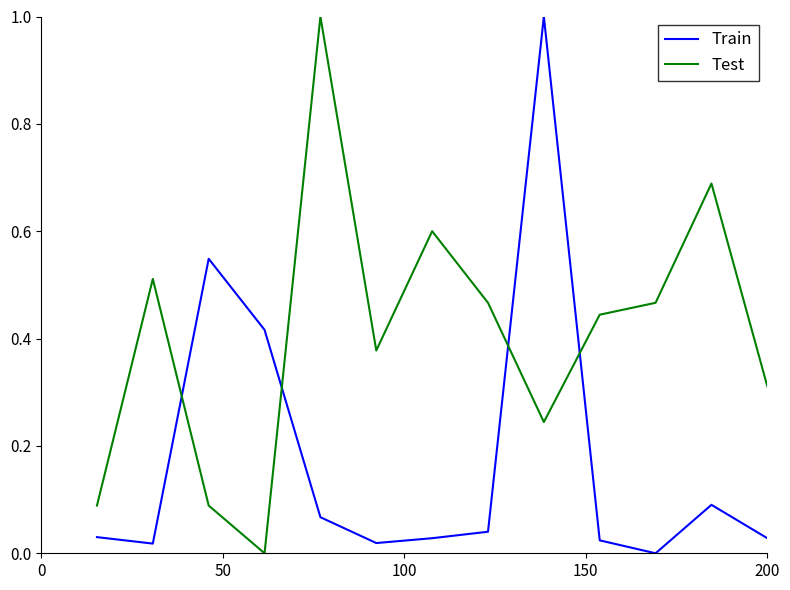

Which series ends up on top after the final intersection of Train and Test?

Test